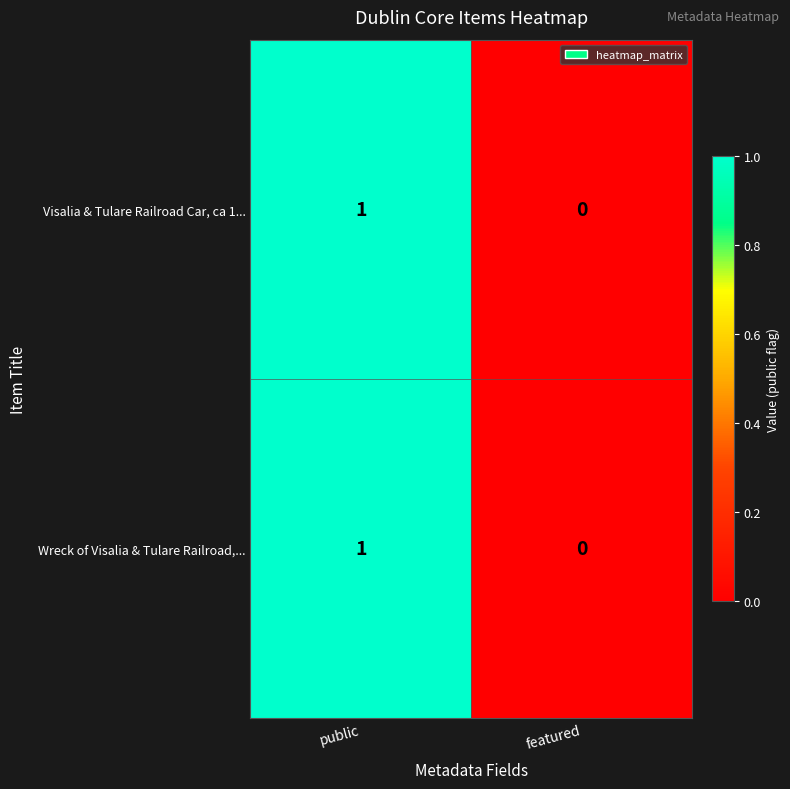

At which category is the sum across all series the highest?

public